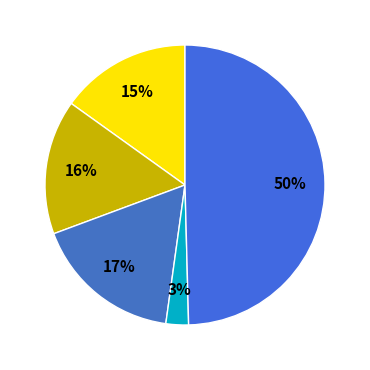

Is there any slice that represents more than half of the pie?

No